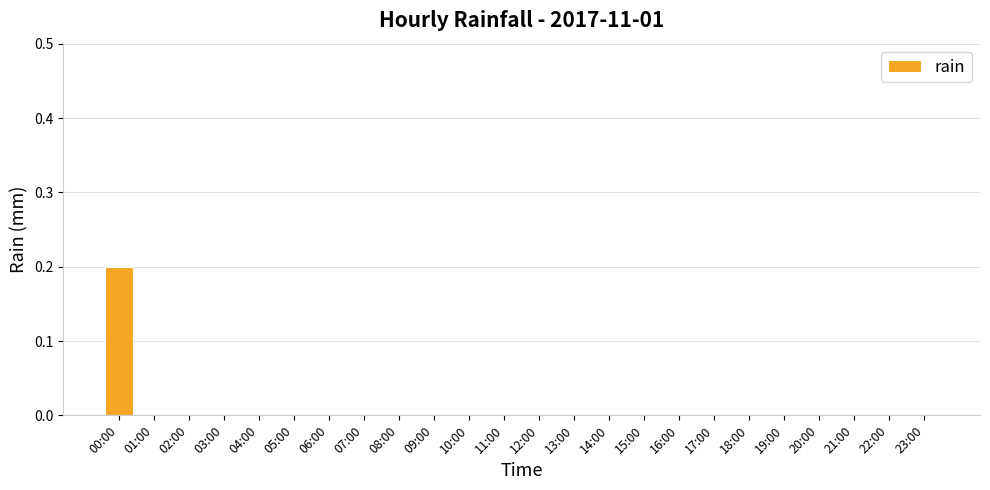

Which has a higher value, 05:00 or 00:00?

00:00